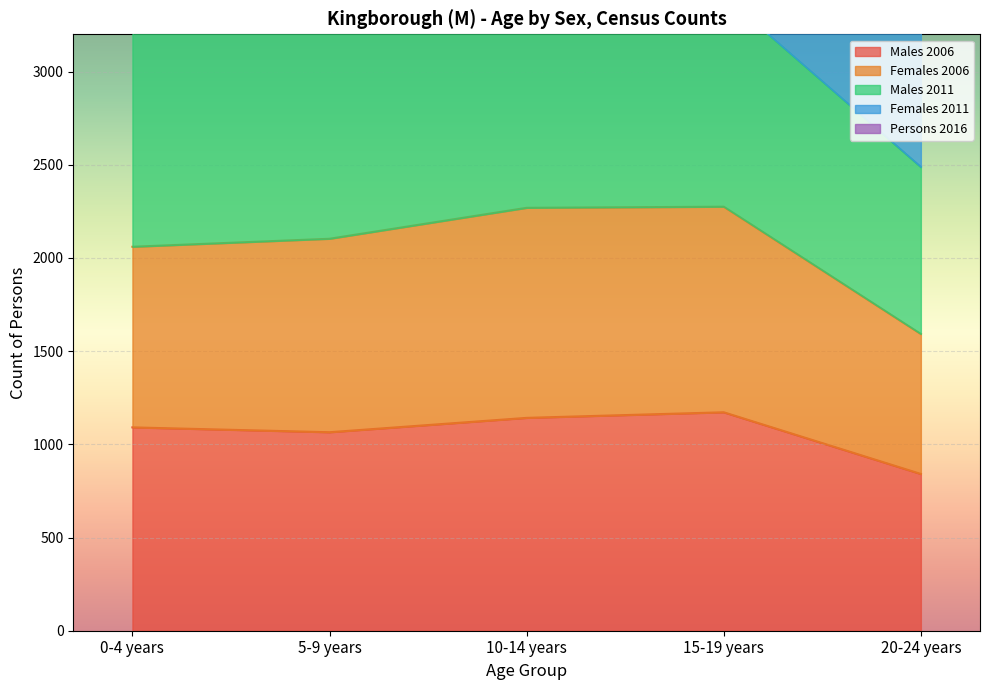

Where is the first local minimum for Males 2006?

5-9 years